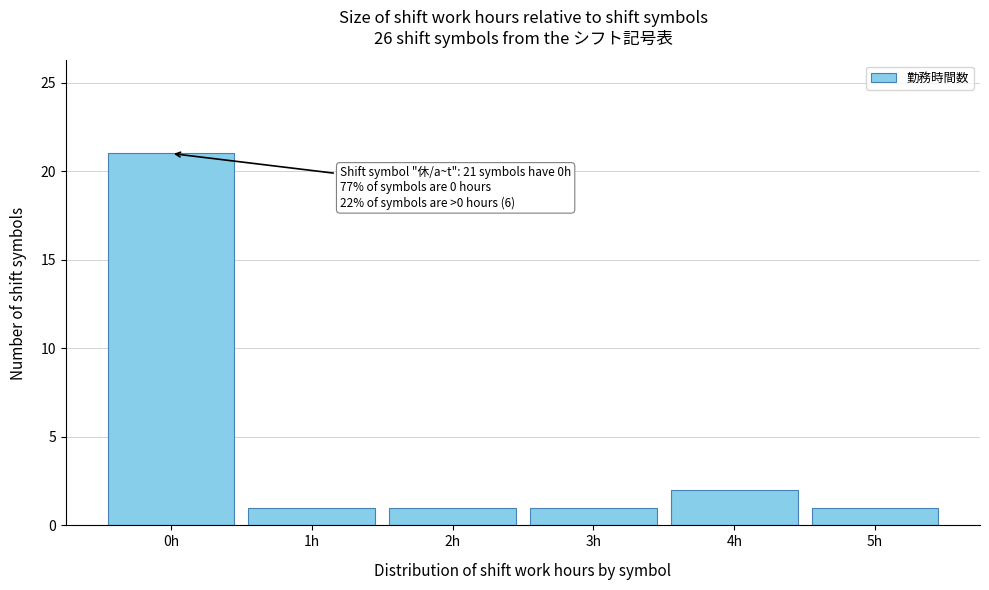

Which range on the x-axis has the tallest bar?

-0.5 to 0.5